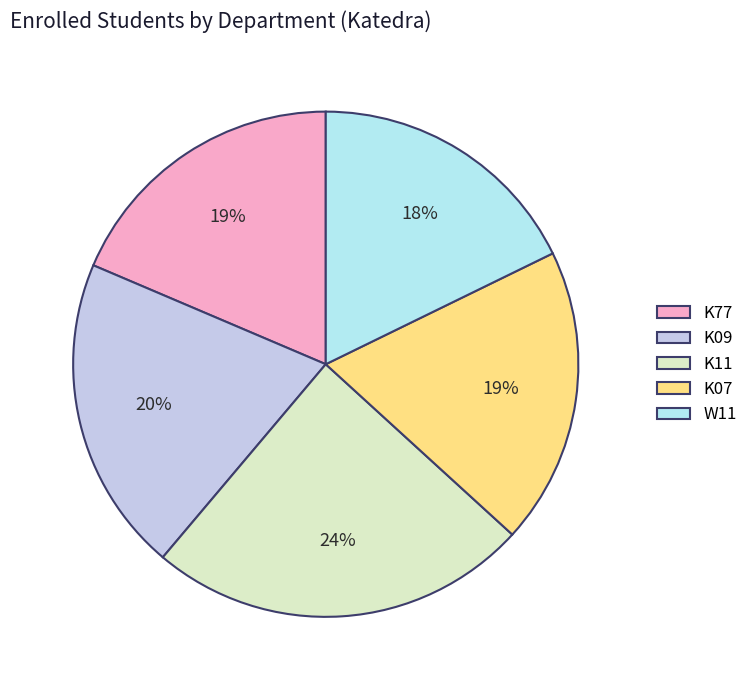

Count the number of slices in the pie.

5